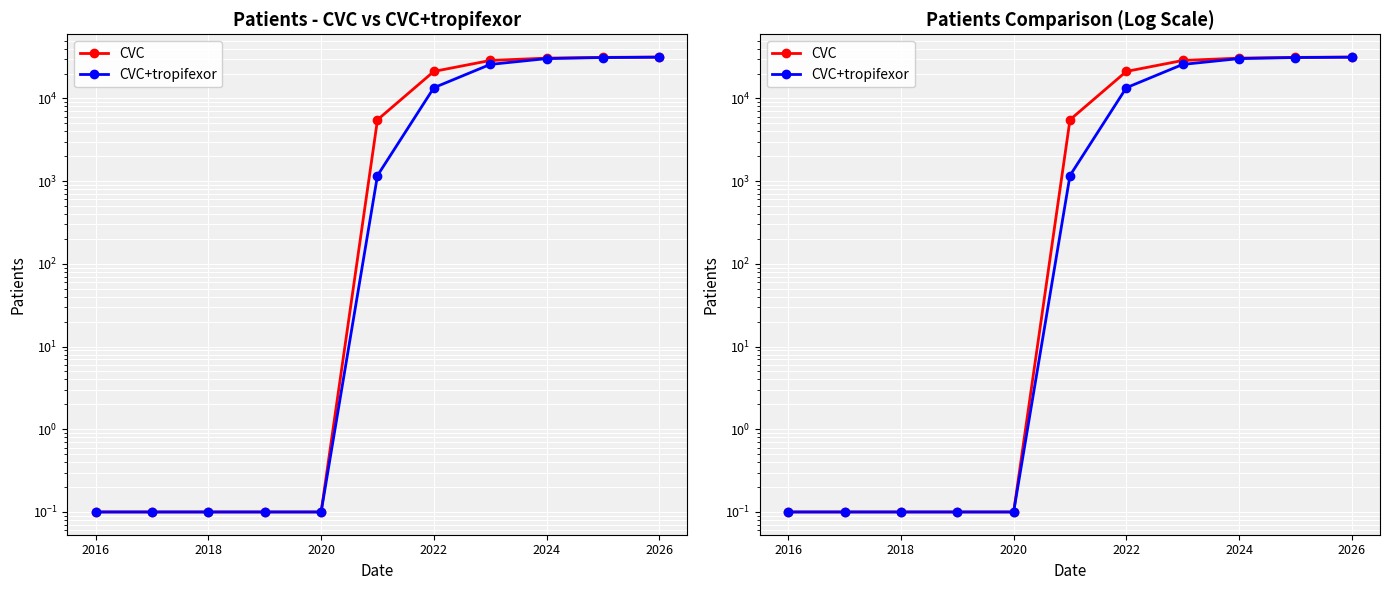

Is this an area chart (filled region under the line)?

No